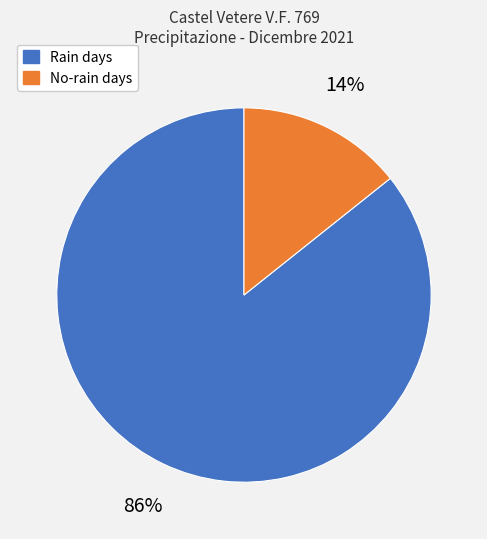

Is there any slice that represents more than half of the pie?

Yes